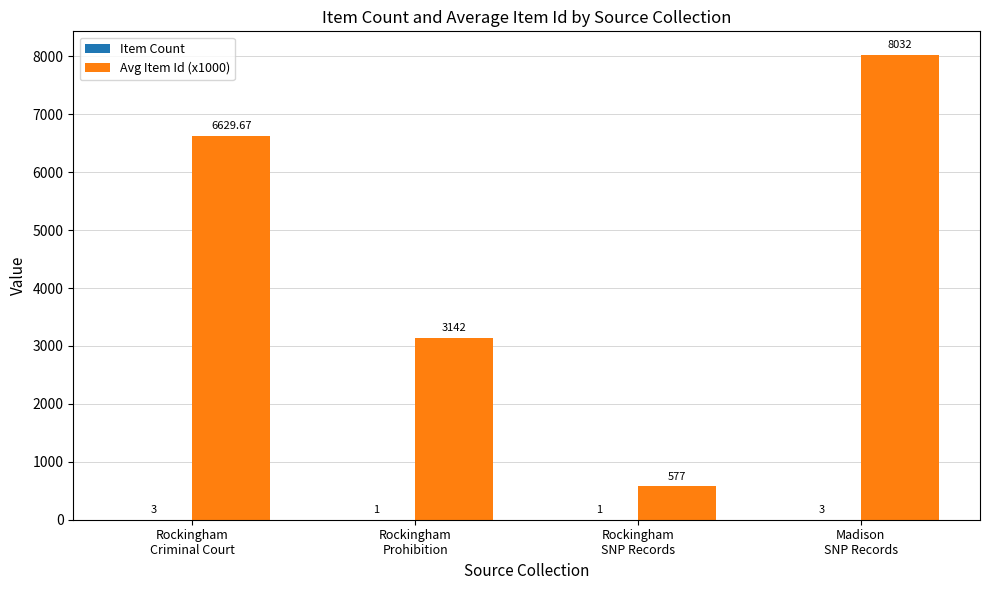

How many categories are shown in the chart?

4